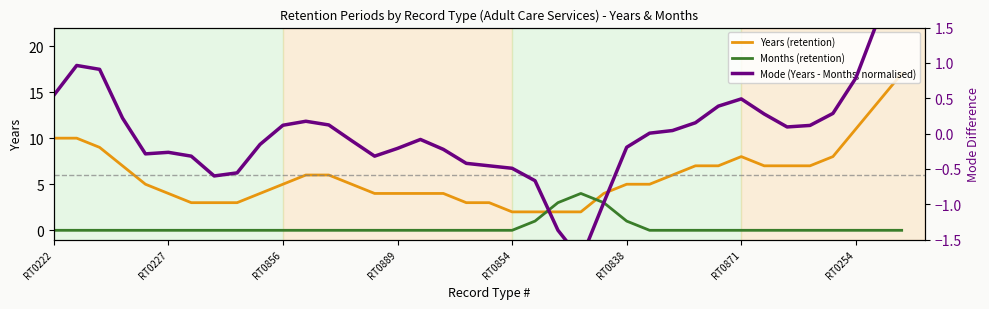

Reading left to right, transcribe all the data shown in this chart.

Years (retention): 10.0	10.0	9.0	7.0	5.0	4.0	3.0	3.0	3.0	4.0	5.0	6.0	6.0	5.0	4.0	4.0	4.0	4.0	3.0	3.0	2.0	2.0	2.0	2.0	4.0	5.0	5.0	6.0	7.0	7.0	8.0	7.0	7.0	7.0	8.0	11.0	14.0	17.0
Months (retention): 0.0	0.0	0.0	0.0	0.0	0.0	0.0	0.0	0.0	0.0	0.0	0.0	0.0	0.0	0.0	0.0	0.0	0.0	0.0	0.0	0.0	1.0	3.0	4.0	3.0	1.0	0.0	0.0	0.0	0.0	0.0	0.0	0.0	0.0	0.0	0.0	0.0	0.0
Mode (Years - Months, normalised): 0.5	1.0	0.9	0.2	-0.3	-0.3	-0.3	-0.6	-0.6	-0.2	0.1	0.2	0.1	-0.1	-0.3	-0.2	-0.1	-0.2	-0.4	-0.5	-0.5	-0.7	-1.4	-1.8	-1.0	-0.2	0.0	0.0	0.2	0.4	0.5	0.3	0.1	0.1	0.3	0.8	1.6	2.2